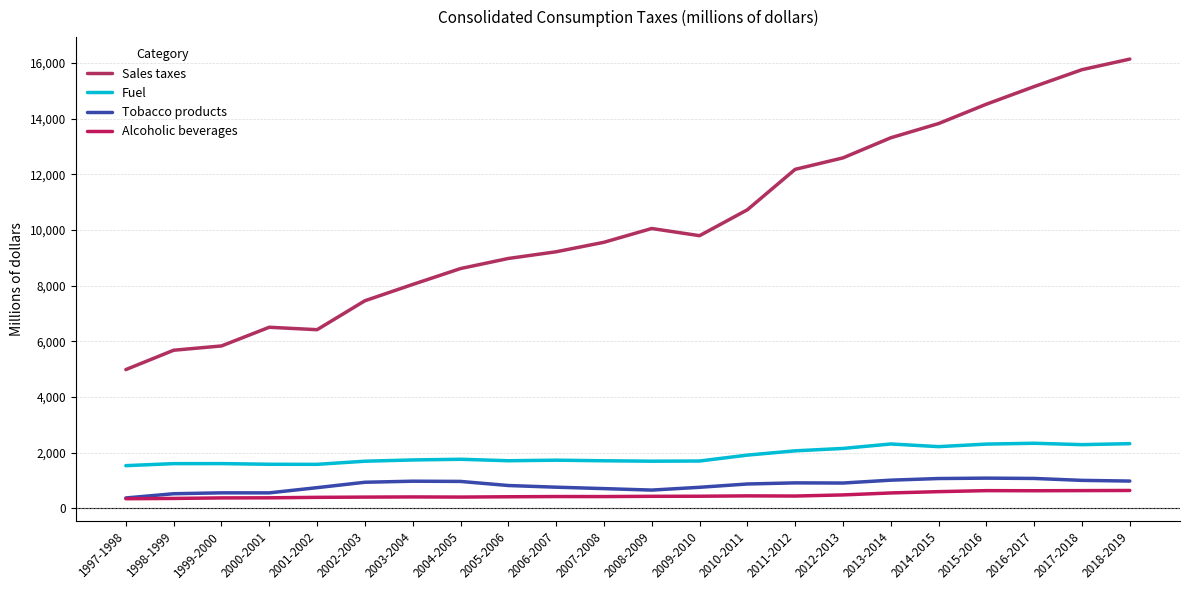

True or false: Alcoholic beverages and Tobacco products cross at least once.

False